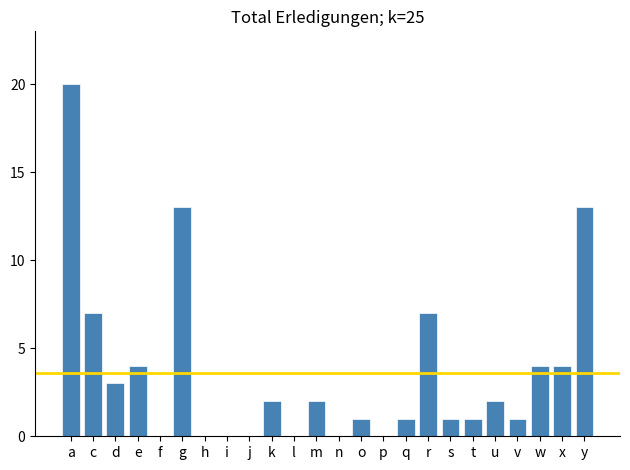

Reading left to right, extract all data points from this chart.

a=20	c=7	d=3	e=4	f=0	g=13	h=0	i=0	j=0	k=2	l=0	m=2	n=0	o=1	p=0	q=1	r=7	s=1	t=1	u=2	v=1	w=4	x=4	y=13